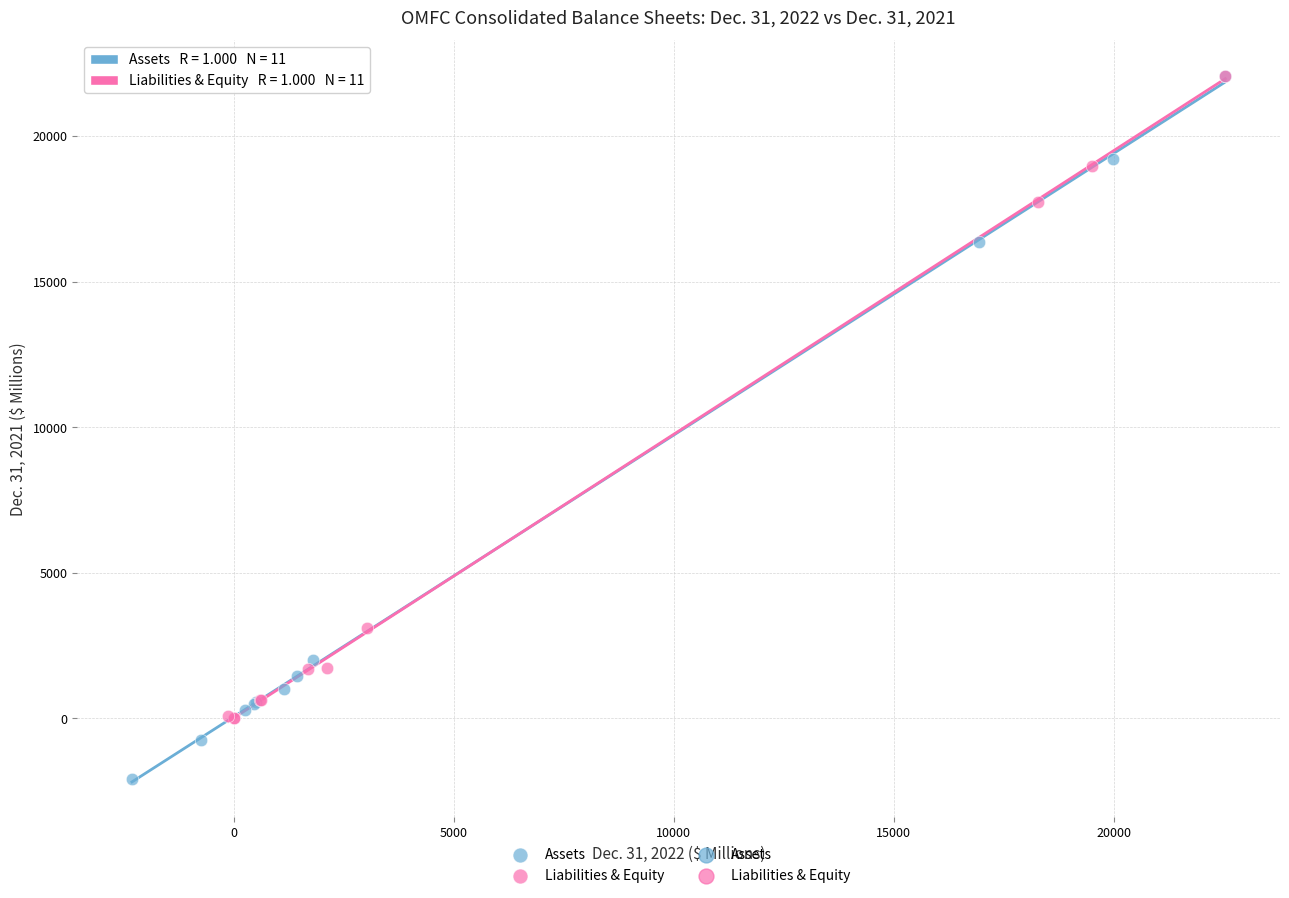

Which series has the largest Y range (max minus min)?

Assets